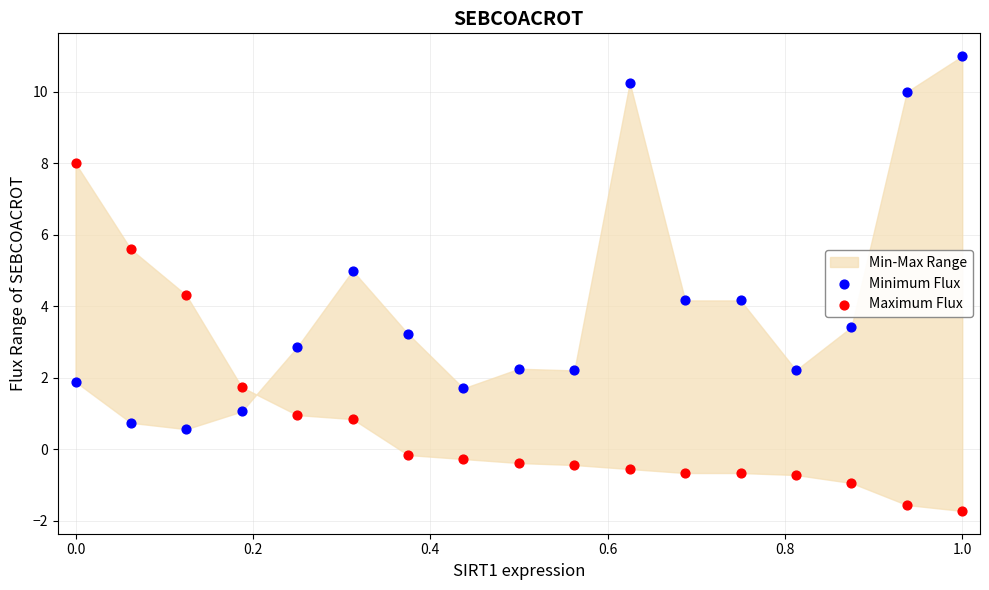

Which series has the widest spread of Y values?

Minimum Flux